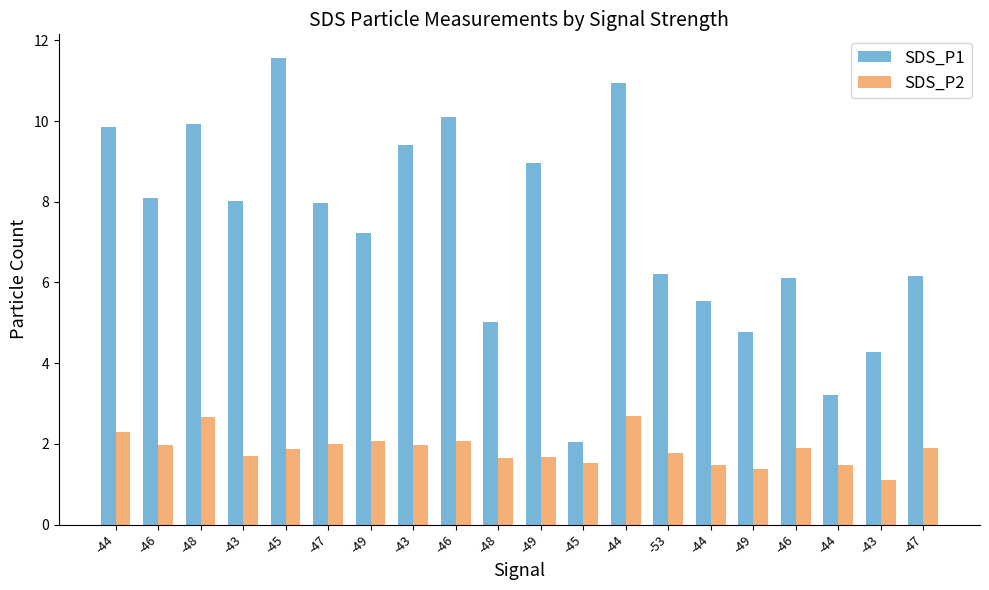

Which series has the largest range (max minus min)?

SDS_P1